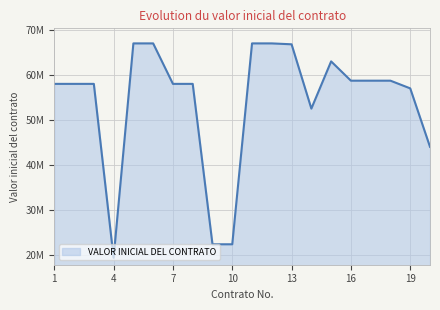

What is the greatest value displayed?

67000000